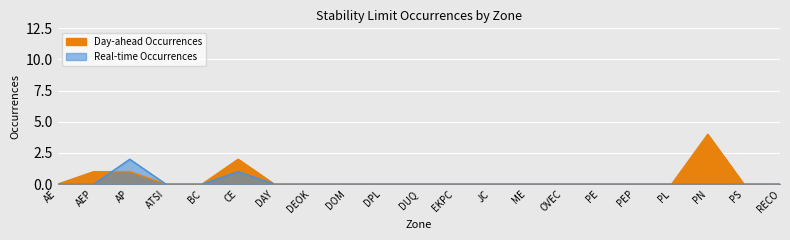

List the series in order of their peak value, lowest first.

Real-time Occurrences, Day-ahead Occurrences